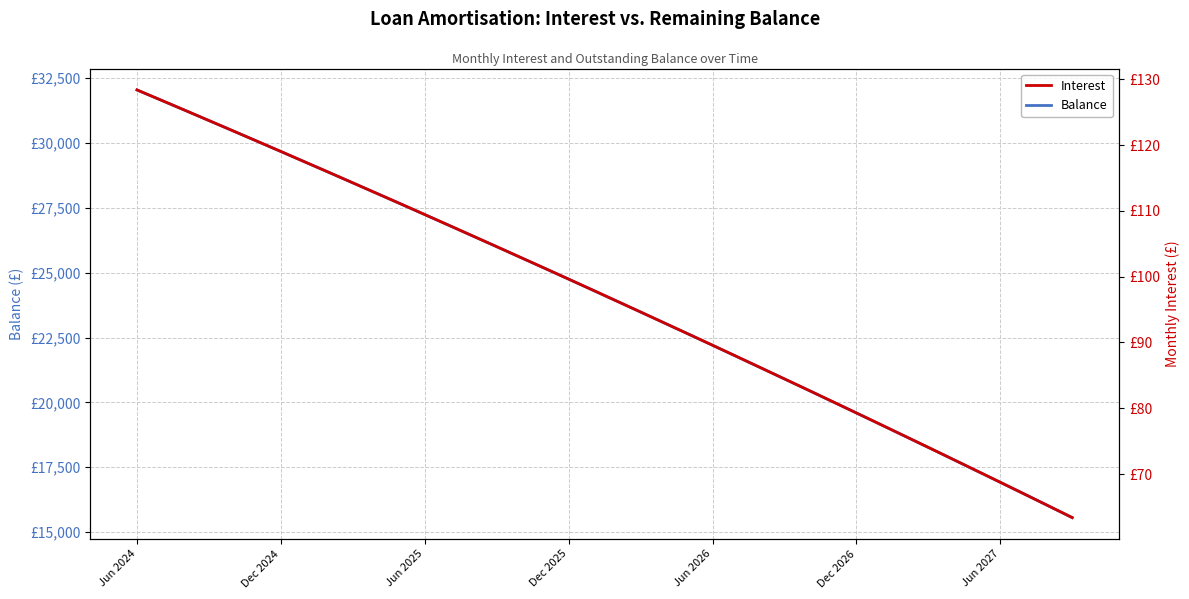

Read the Balance value at 34.

17816.0